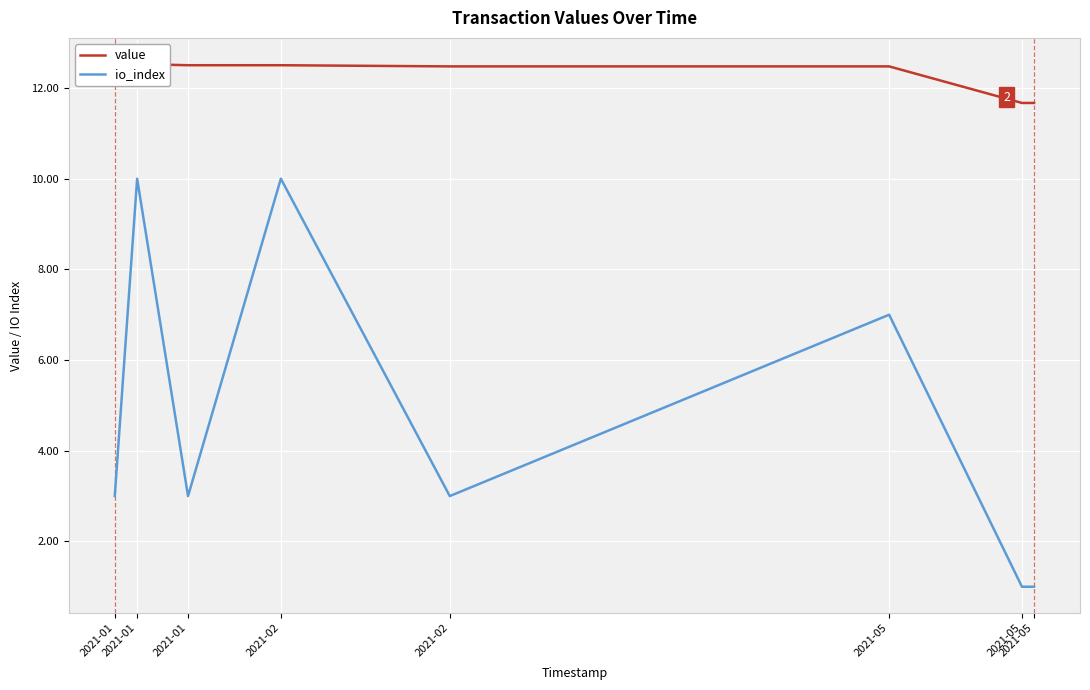

What is the difference between the second highest and second lowest values in the io_index series?

9